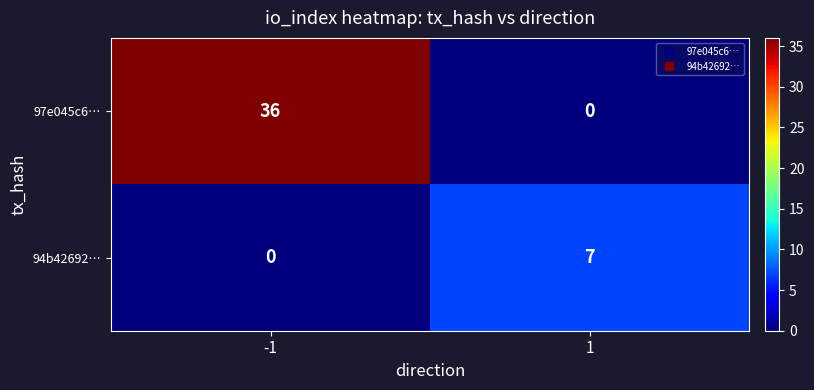

What is the maximum value for 97e045c6…?

36